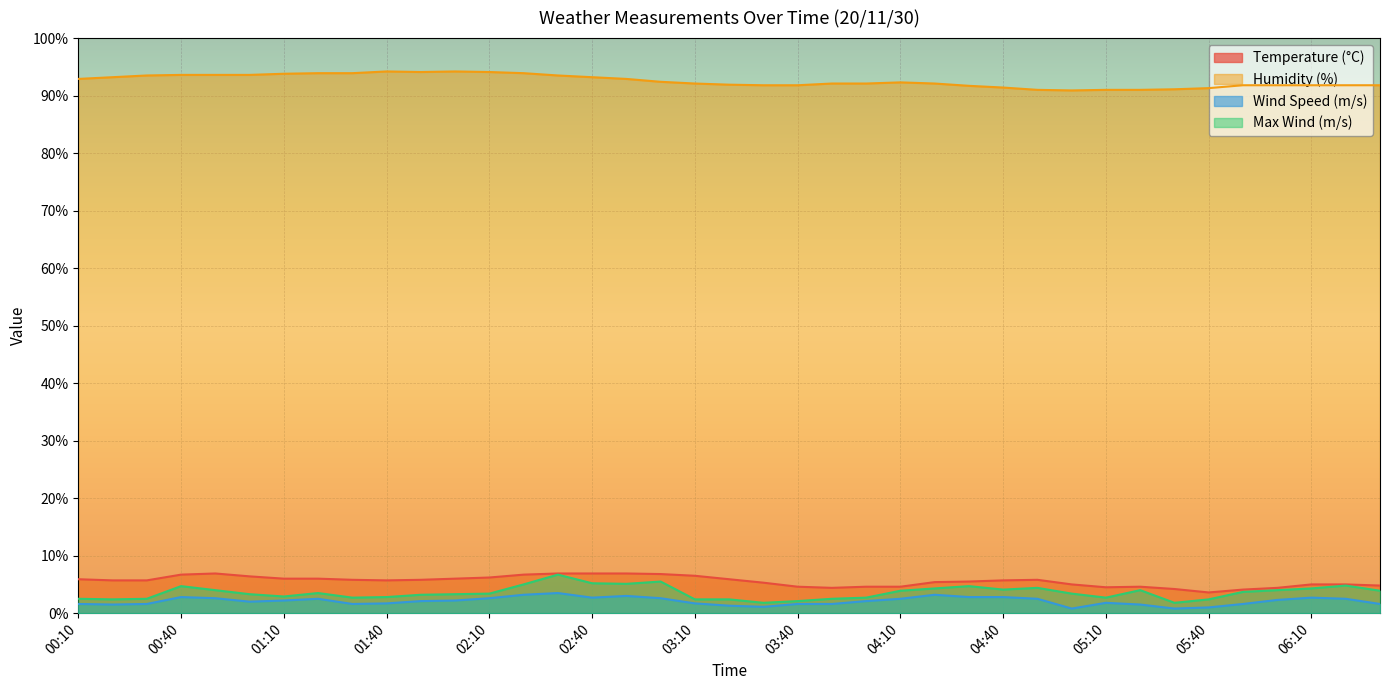

What is the difference between the second highest and minimum values in the Temperature (°C) series?

3.3